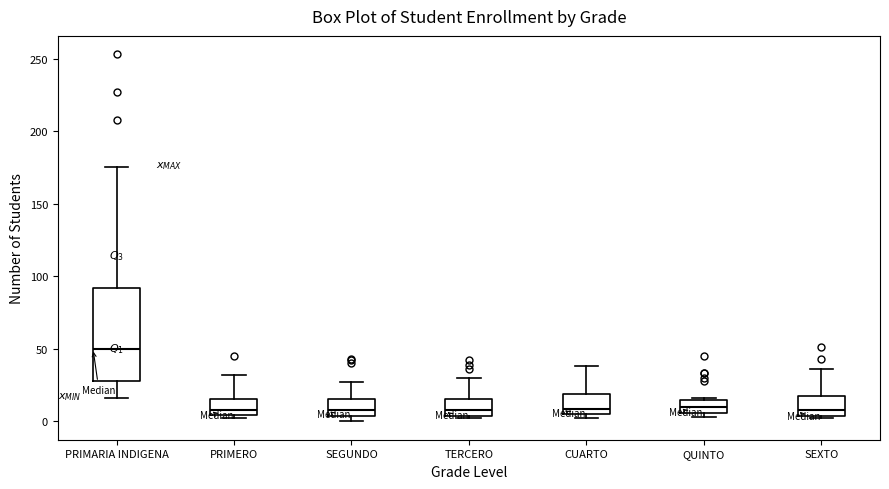

Where is the upper edge of the box for CUARTO on the y-axis? The values are not printed on the chart, so give them approximately, as read against the axis.

20